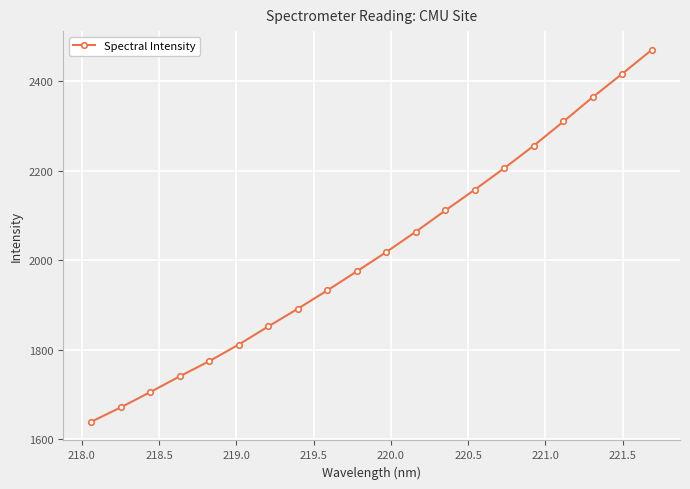

True or false: the data has more than 2 interior local peaks.

False